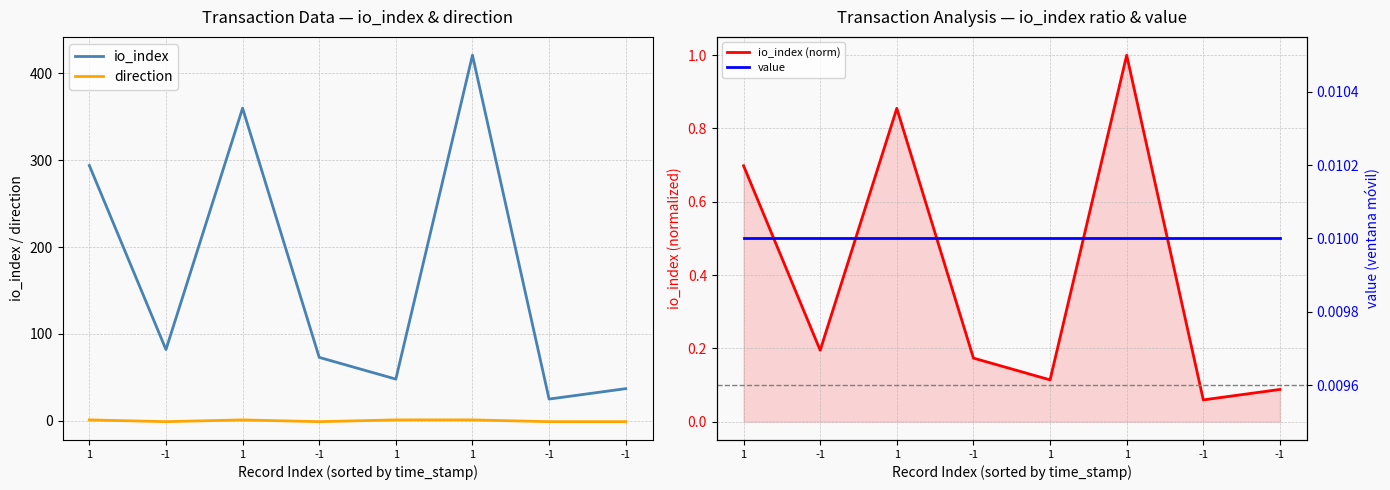

How many distinct data groups are displayed?

4